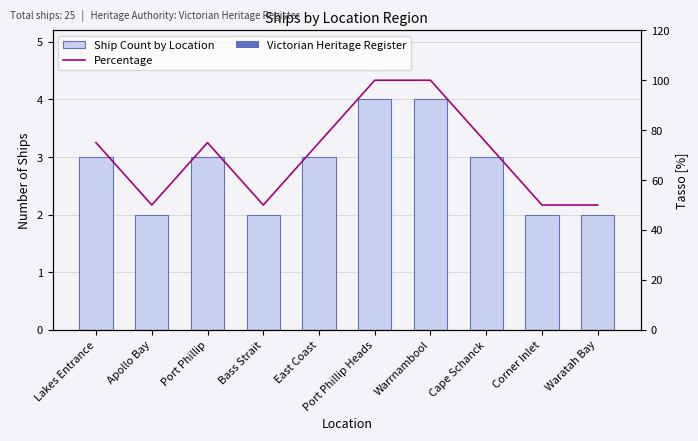

Are the bars grouped side by side (vs. stacked)?

Yes